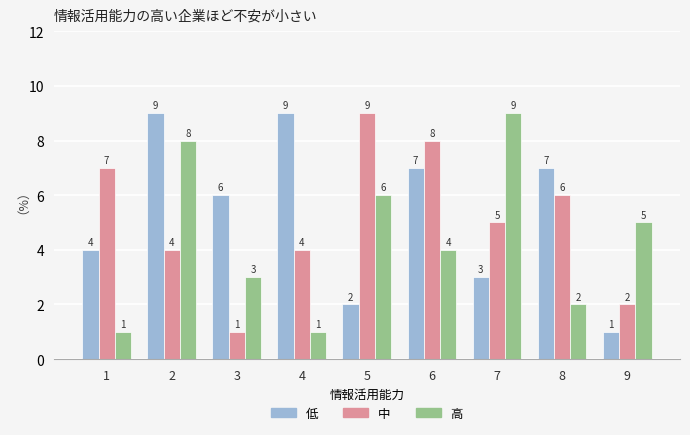

What is the difference between the highest and lowest values at 8?

5